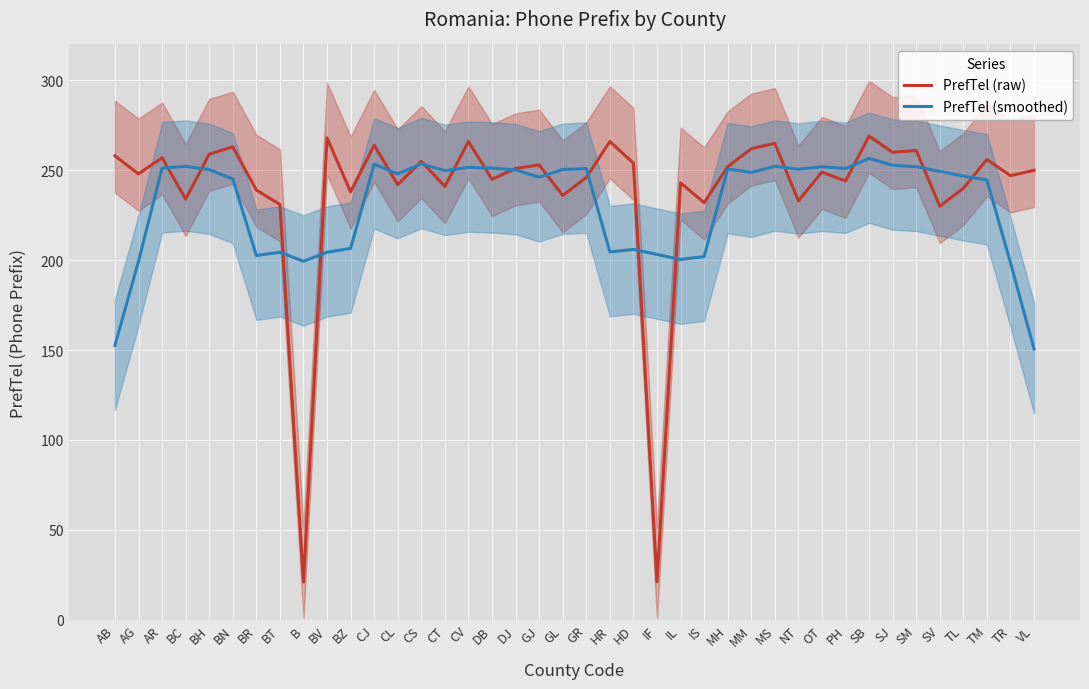

Reading left to right, list all the values displayed in this chart.

PrefTel (raw): AB=258.0	AG=248.0	AR=257.0	BC=234.0	BH=259.0	BN=263.0	BR=239.0	BT=231.0	B=21.0	BV=268.0	BZ=238.0	CJ=264.0	CL=242.0	CS=255.0	CT=241.0	CV=266.0	DB=245.0	DJ=251.0	GJ=253.0	GL=236.0	GR=246.0	HR=266.0	HD=254.0	IF=21.0	IL=243.0	IS=232.0	MH=252.0	MM=262.0	MS=265.0	NT=233.0	OT=249.0	PH=244.0	SB=269.0	SJ=260.0	SM=261.0	SV=230.0	TL=240.0	TM=256.0	TR=247.0	VL=250.0
PrefTel (smoothed): AB=152.6	AG=199.4	AR=251.2	BC=252.2	BH=250.4	BN=245.2	BR=202.6	BT=204.4	B=199.4	BV=204.4	BZ=206.6	CJ=253.4	CL=248.0	CS=253.6	CT=249.8	CV=251.6	DB=251.2	DJ=250.2	GJ=246.2	GL=250.4	GR=251.0	HR=204.6	HD=206.0	IF=203.2	IL=200.4	IS=202.0	MH=250.8	MM=248.8	MS=252.2	NT=250.6	OT=252.0	PH=251.0	SB=256.6	SJ=252.8	SM=252.0	SV=249.4	TL=246.8	TM=244.6	TR=198.6	VL=150.6